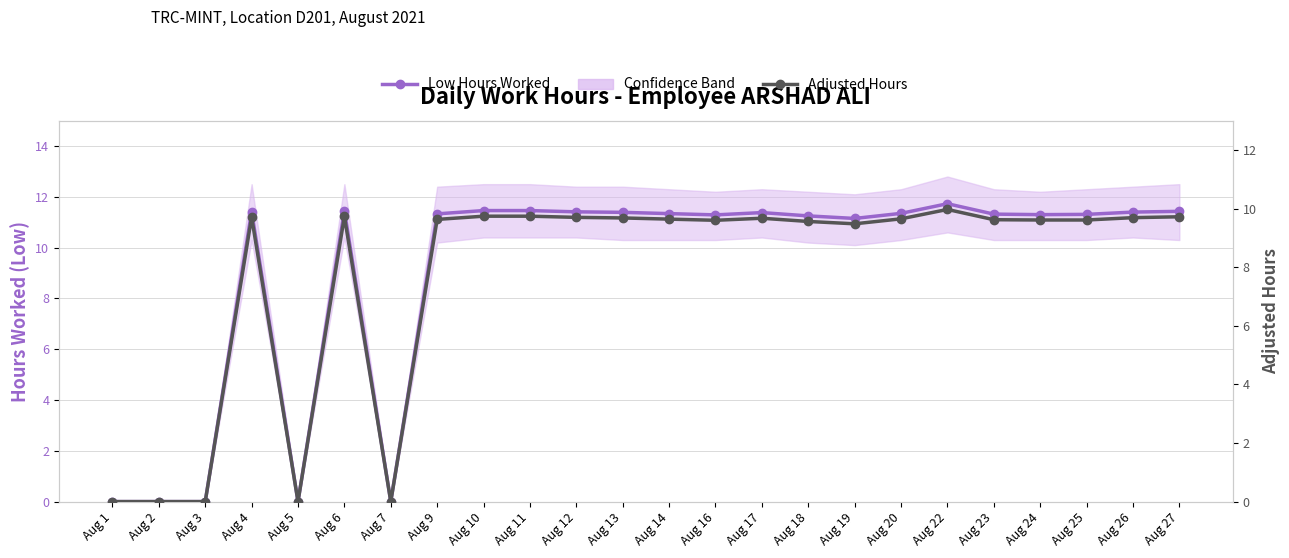

Which series has the widest spread of values?

Low Hours Worked